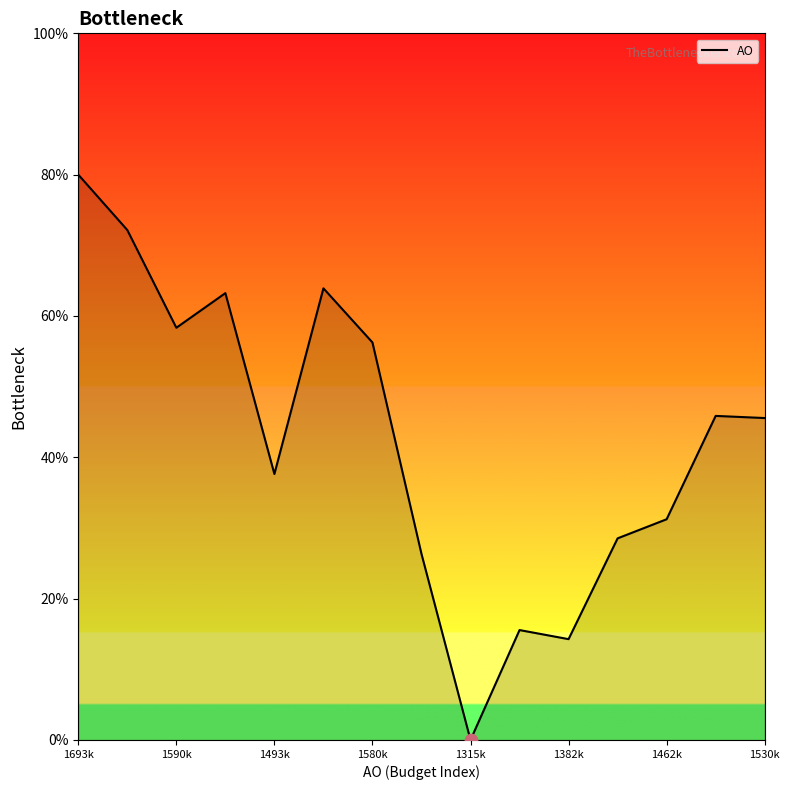

What is the difference between the maximum and minimum values?

80.0